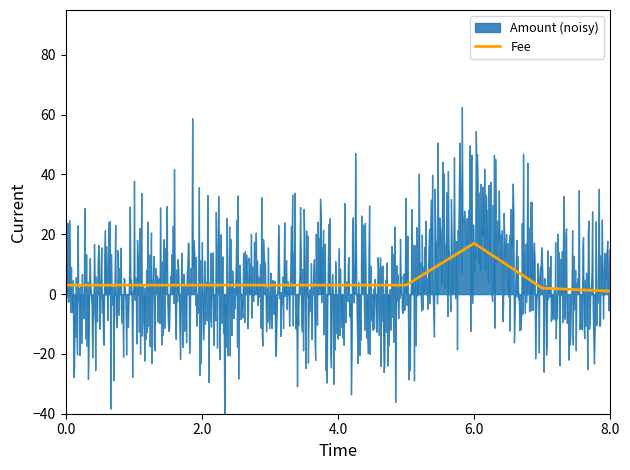

What is the highest value of the Fee series?

17